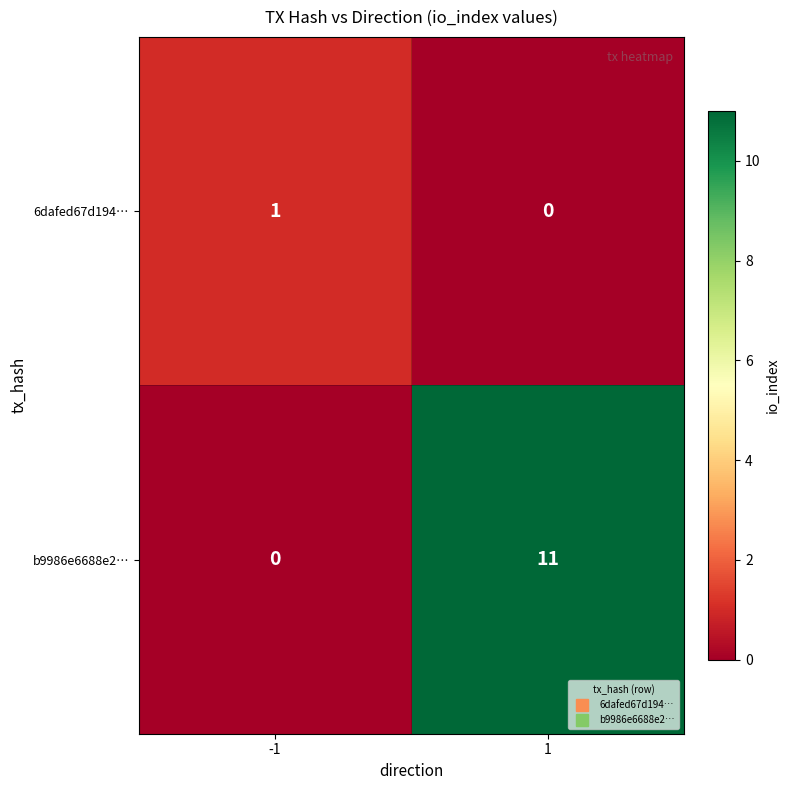

What is the maximum value shown in the chart?

11